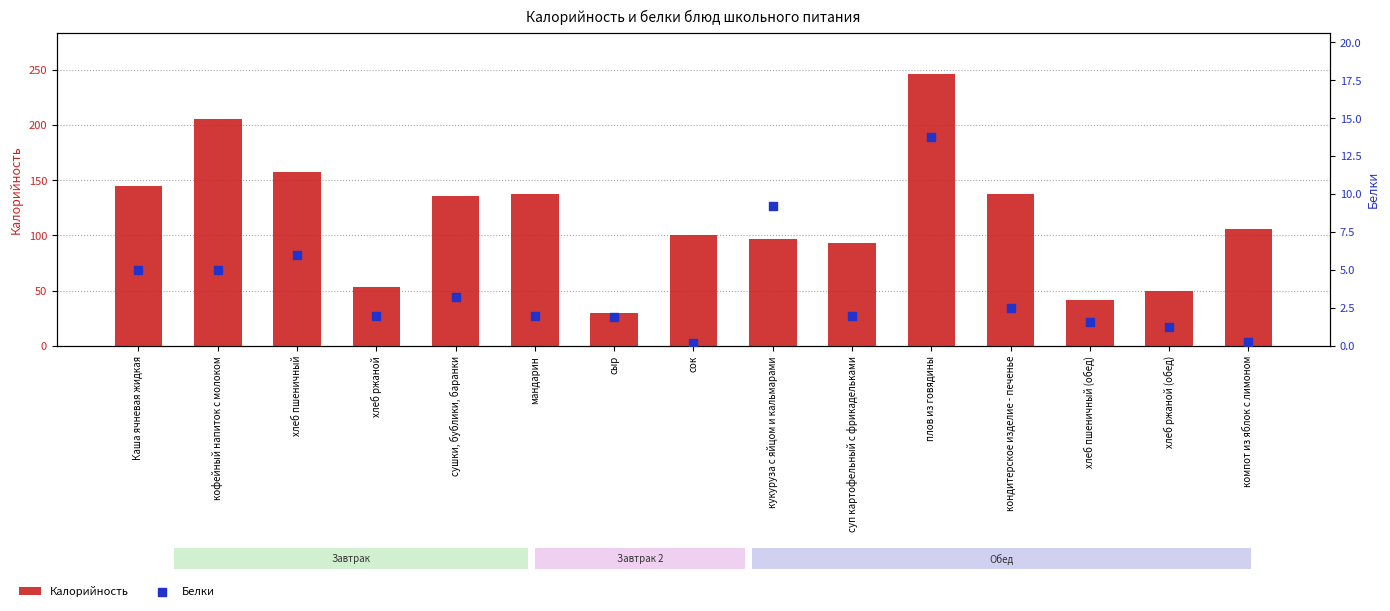

Is the value of Калорийность at мандарин greater than the value of Белки at кондитерское изделие - печенье?

Yes